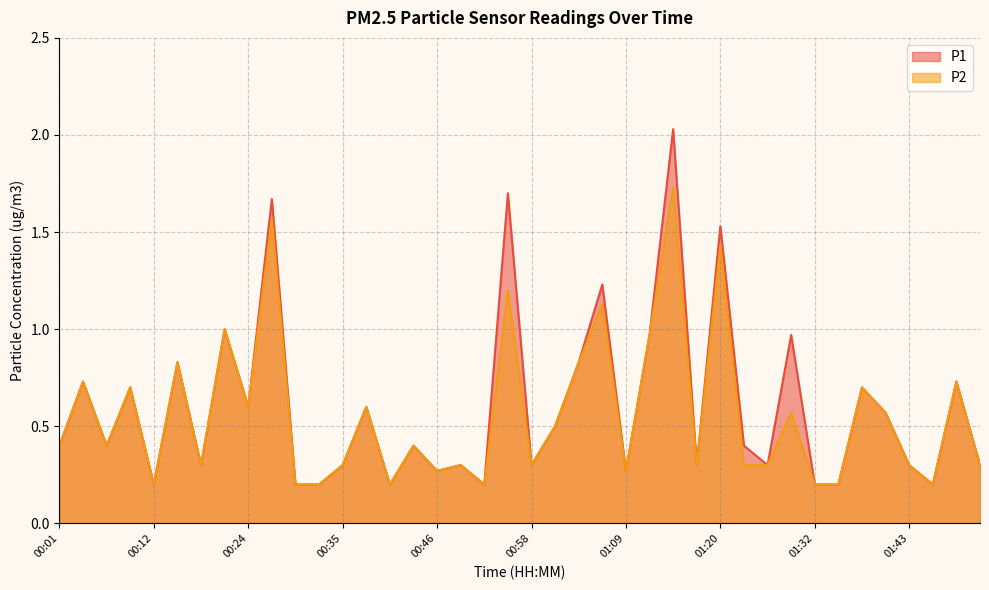

What is the approximate value of P2 at 00:21?

1.0